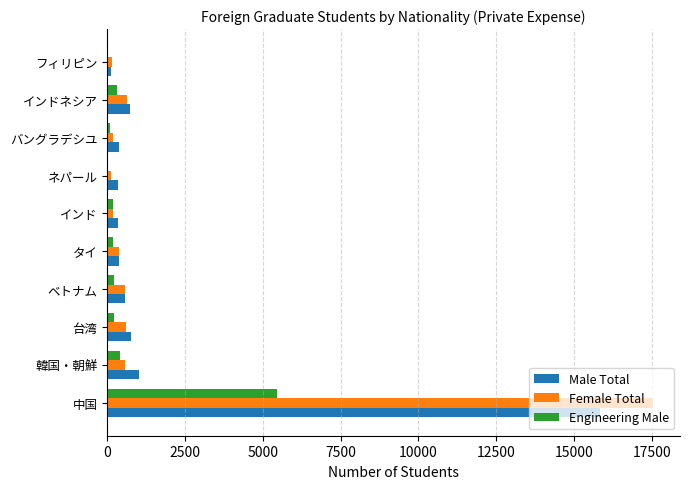

At which label is Engineering Male closest to 2736?

韓国・朝鮮